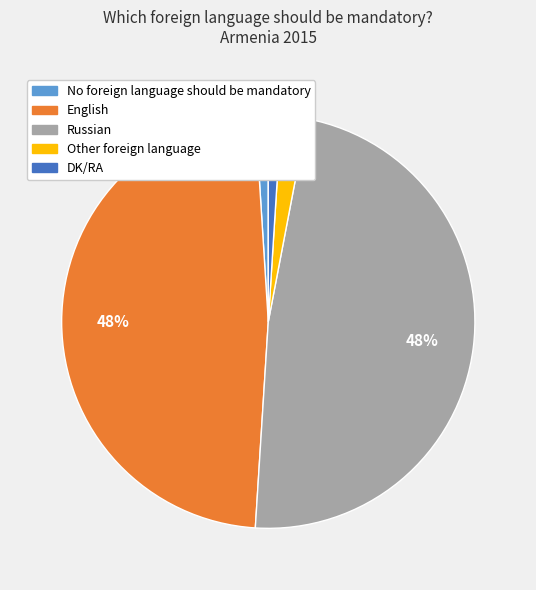

Does Other foreign language account for over 50% of the chart?

No